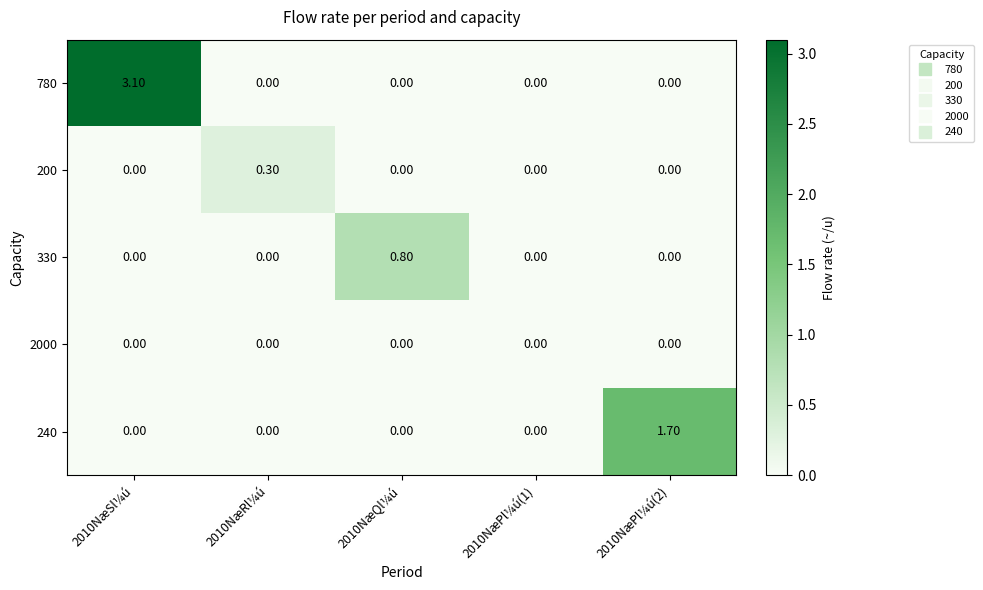

Which series has the largest total across all categories?

780